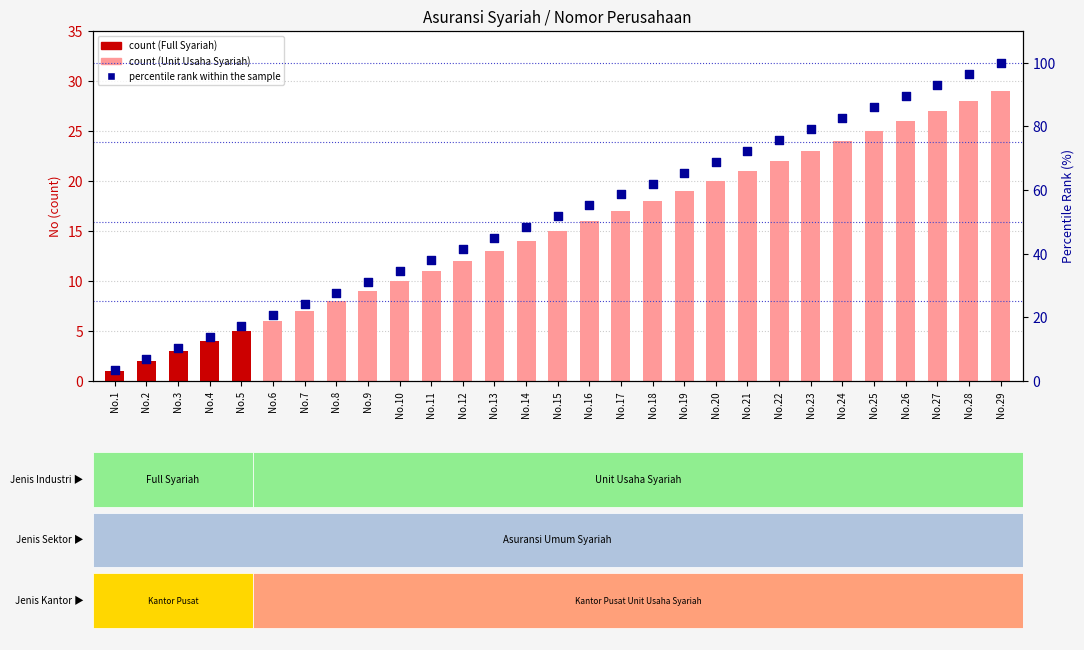

At how many categories does at least one series exceed 65?

11